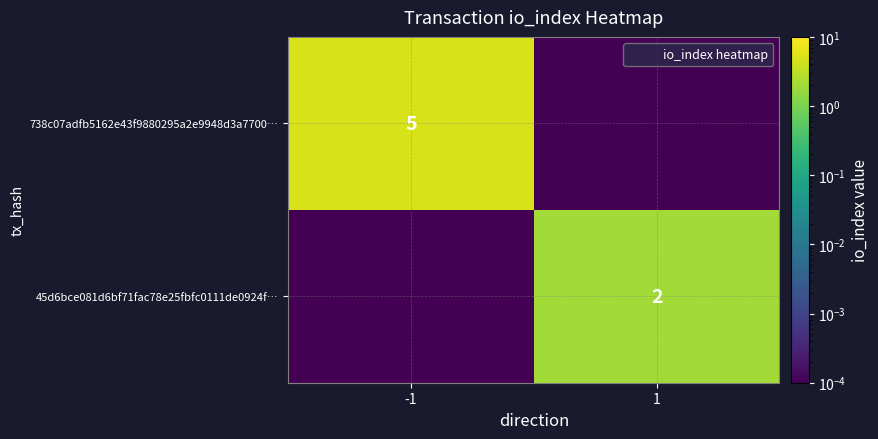

Between -1 and 1, which series saw the biggest shift?

738c07adfb5162e43f9880295a2e9948d3a7700…